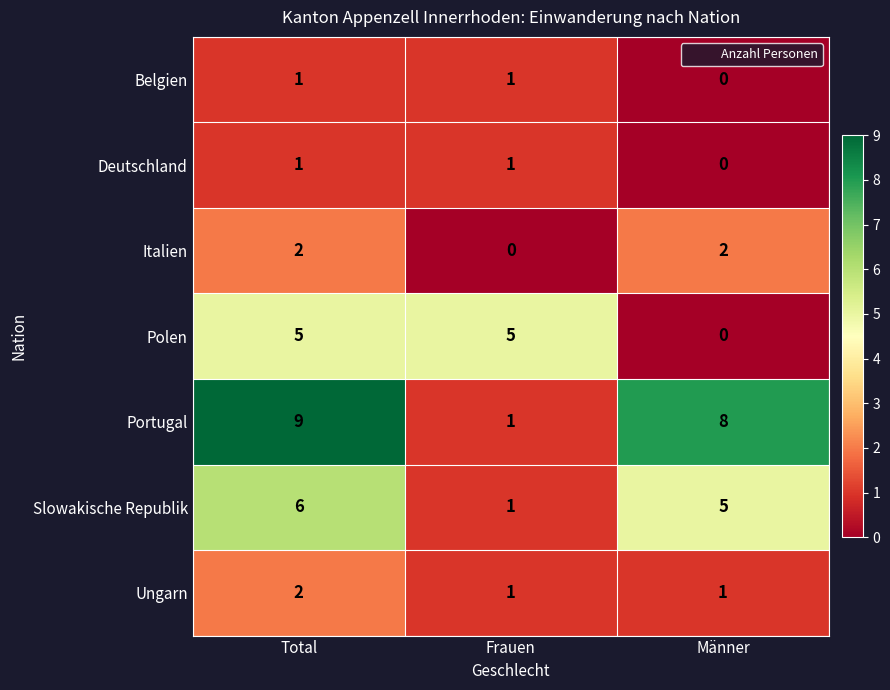

Which series has the widest spread of values?

Portugal